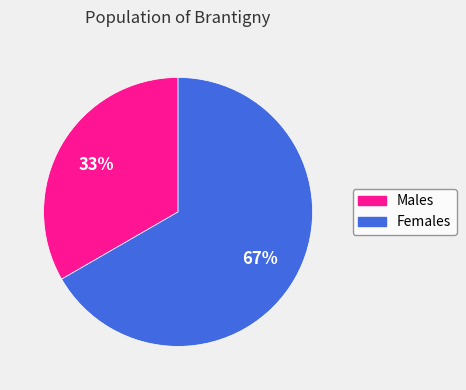

Approximately how many times larger is the value at Males compared to Females?

0.5